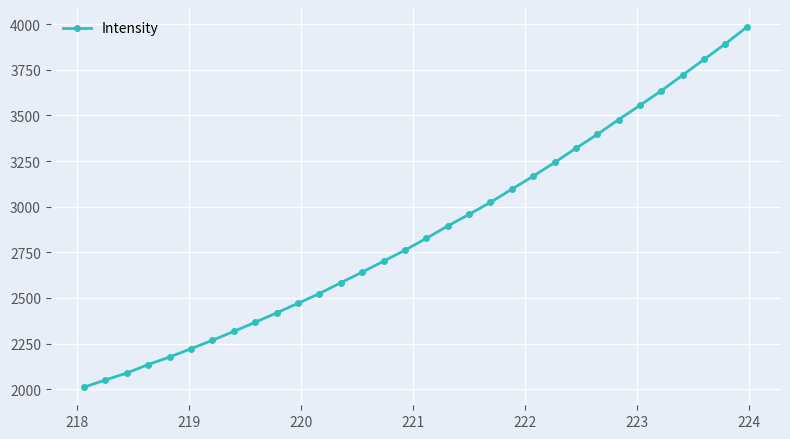

Count the number of data series in this chart.

1